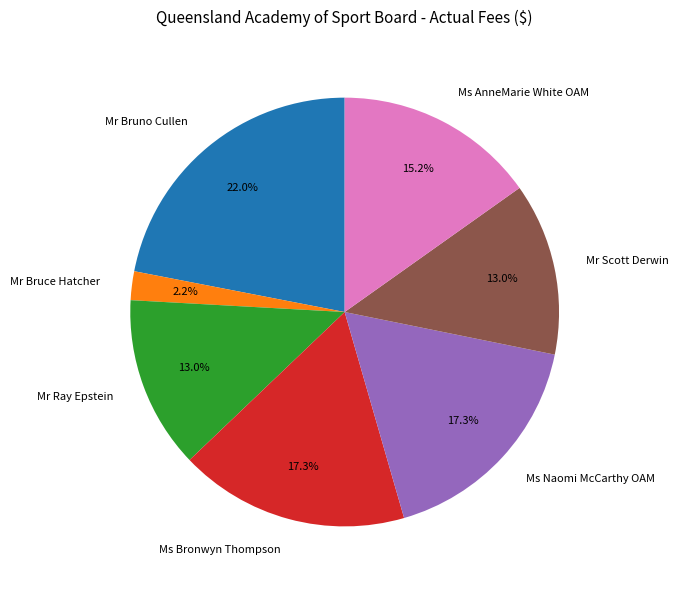

To the nearest percent, what is the difference between the Mr Bruce Hatcher and Mr Bruno Cullen slice percentages?

20%